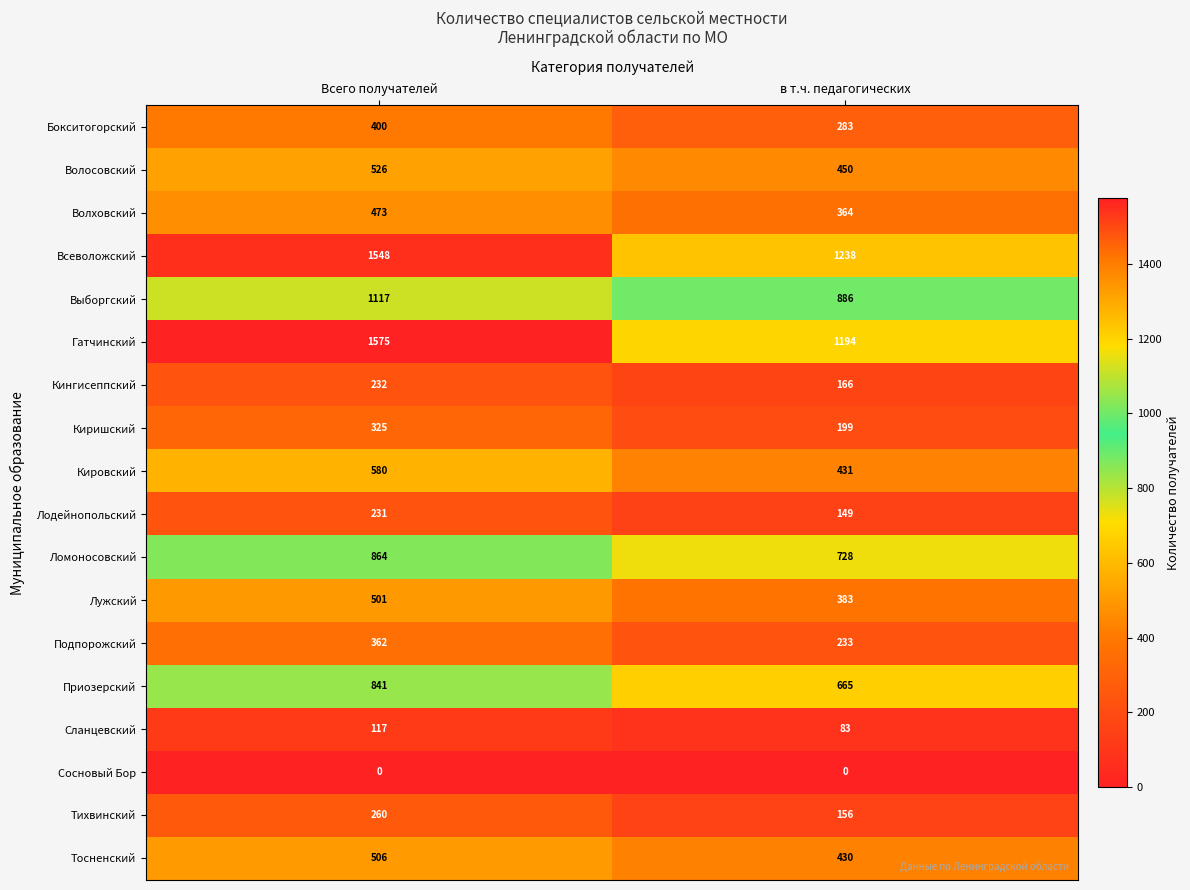

At how many categories does at least one series exceed 533?

2